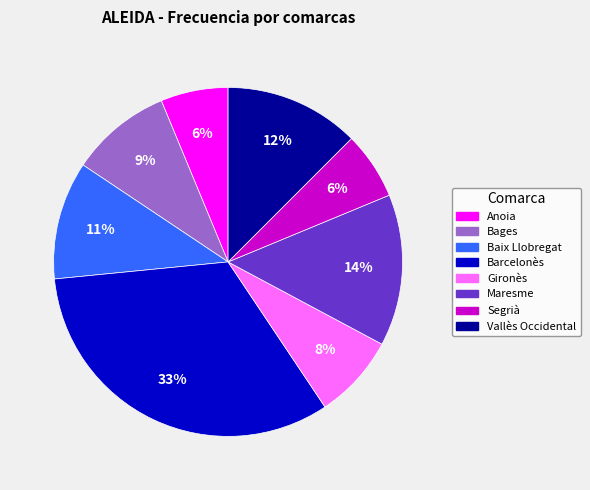

Which slice is the largest?

Barcelonès